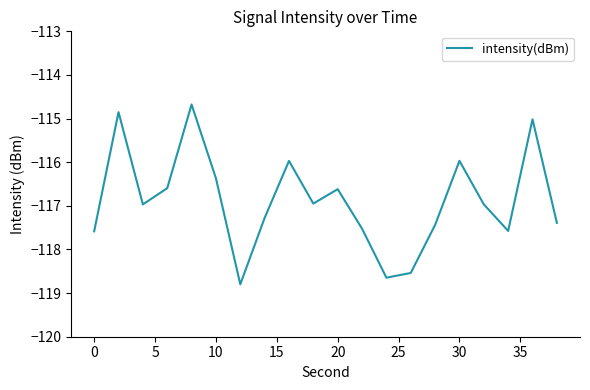

Count the number of categories in the chart.

20